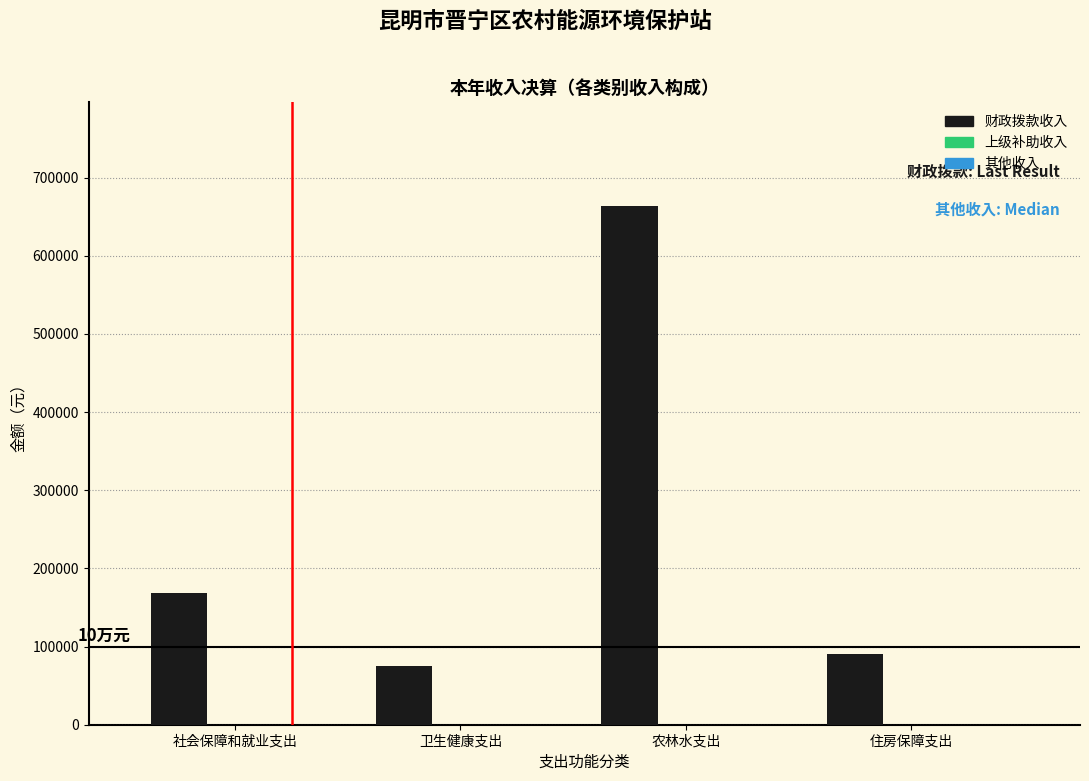

Read the 财政拨款收入 value at 住房保障支出.

91098.0